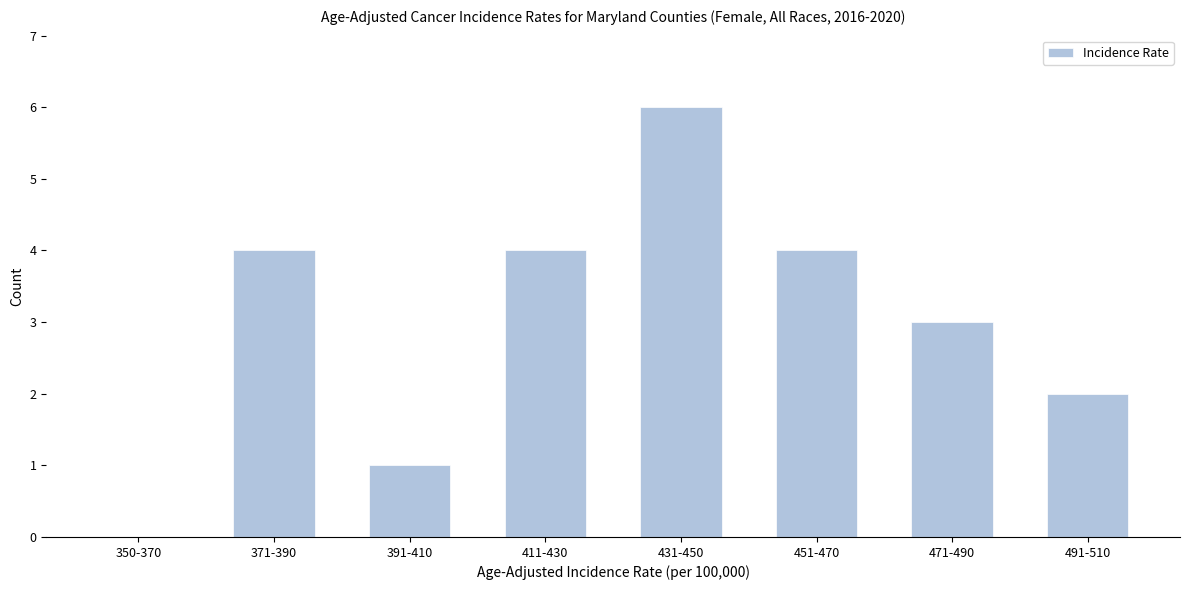

Reading left to right, transcribe all the data shown in this chart.

350-370=0	371-390=4	391-410=1	411-430=4	431-450=6	451-470=4	471-490=3	491-510=2